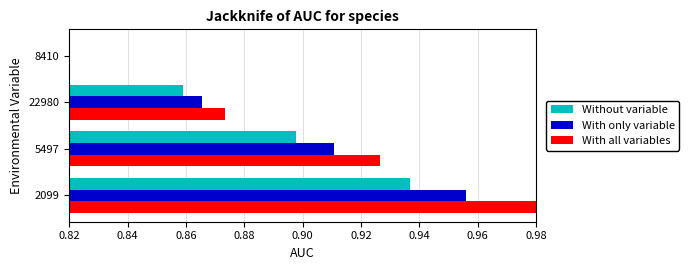

Is it true that Without variable equals 0.2 at 22980?

False